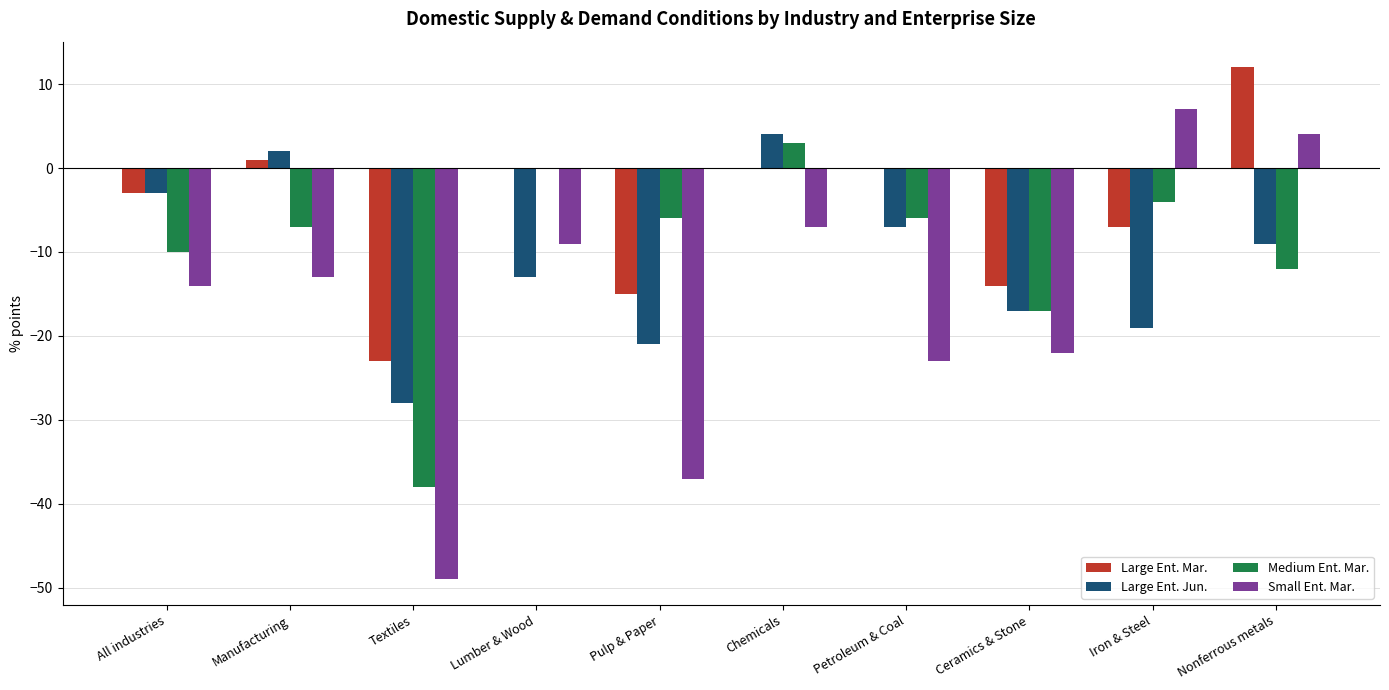

True or false: Large Ent. Mar. has a value of -14 at Ceramics & Stone.

True